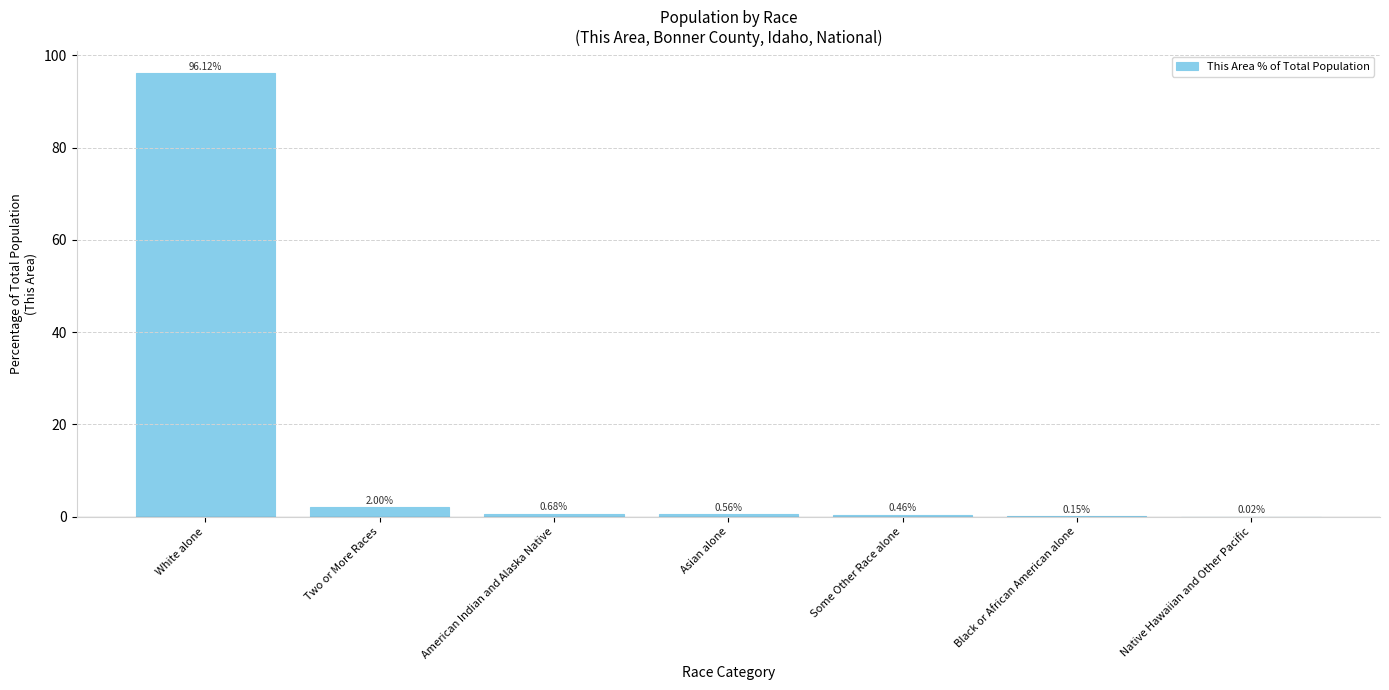

How many distinct data groups are displayed?

1